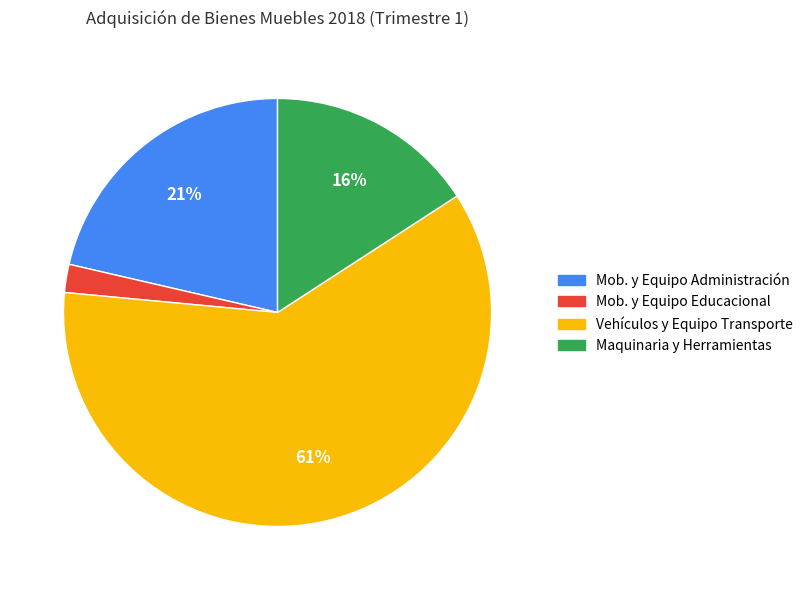

To the nearest percent, what is the difference between the largest and smallest slice percentages?

59%